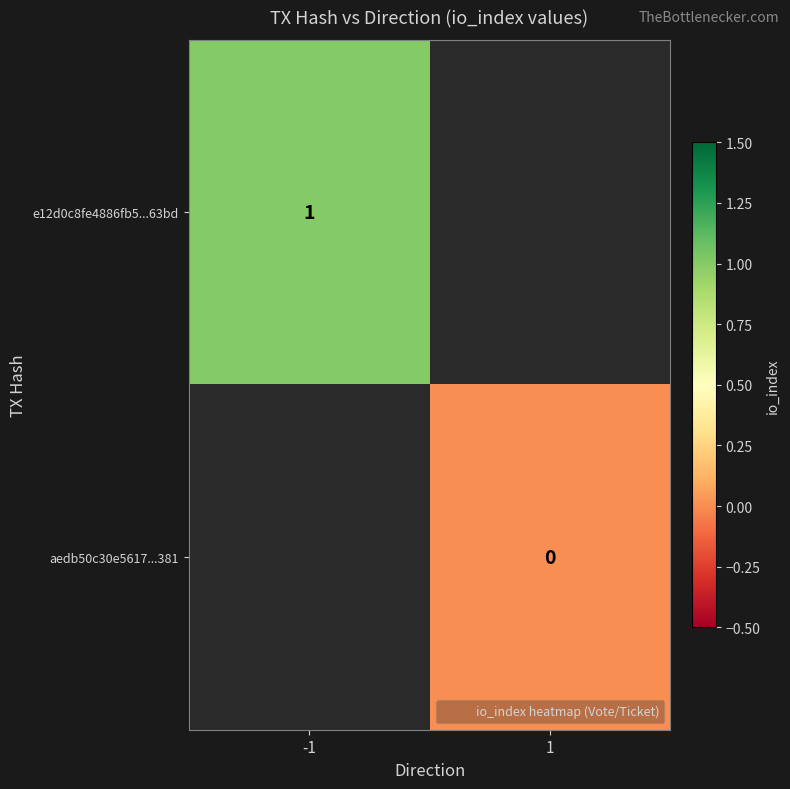

List the series in order of their overall mean, highest first.

e12d0c8fe4886fb5...63bd, aedb50c30e5617...381